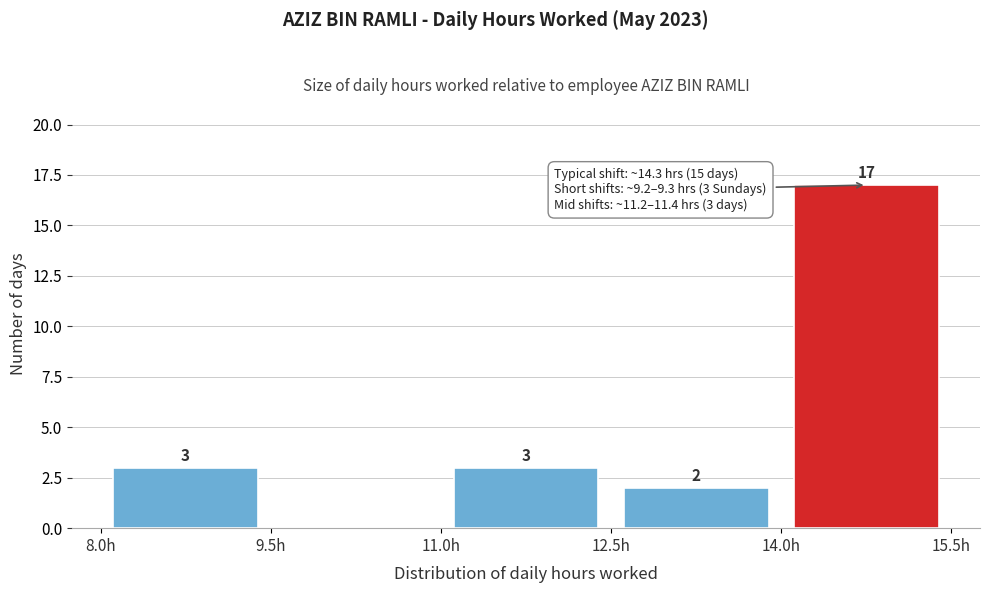

Which range on the x-axis has the tallest bar?

14.0 to 15.5